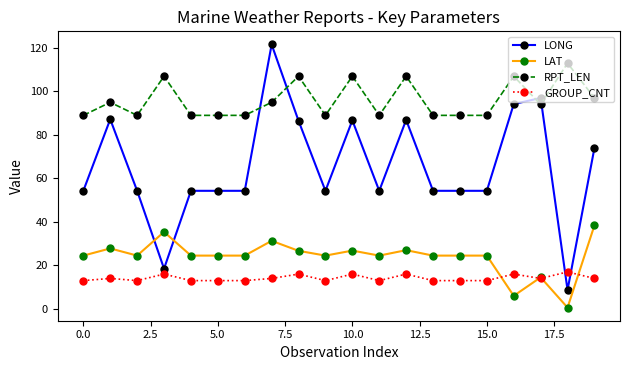

How many categories are shown in the chart?

20